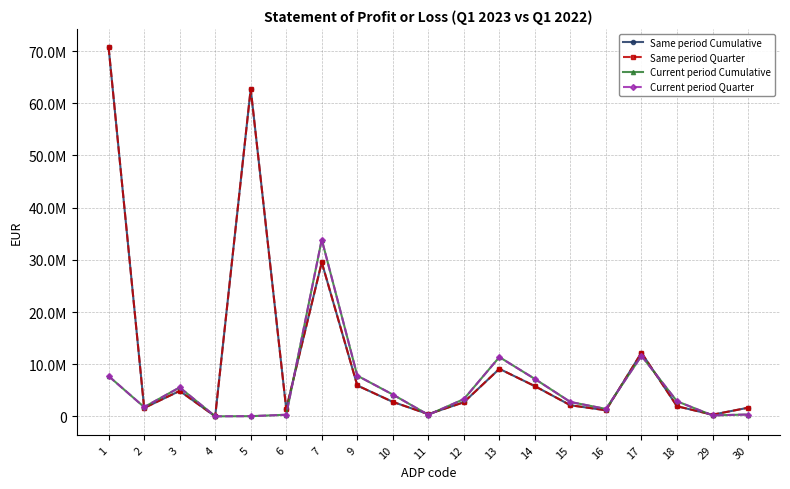

What is the sum of the Current period Cumulative values at 11 and 30?

669421